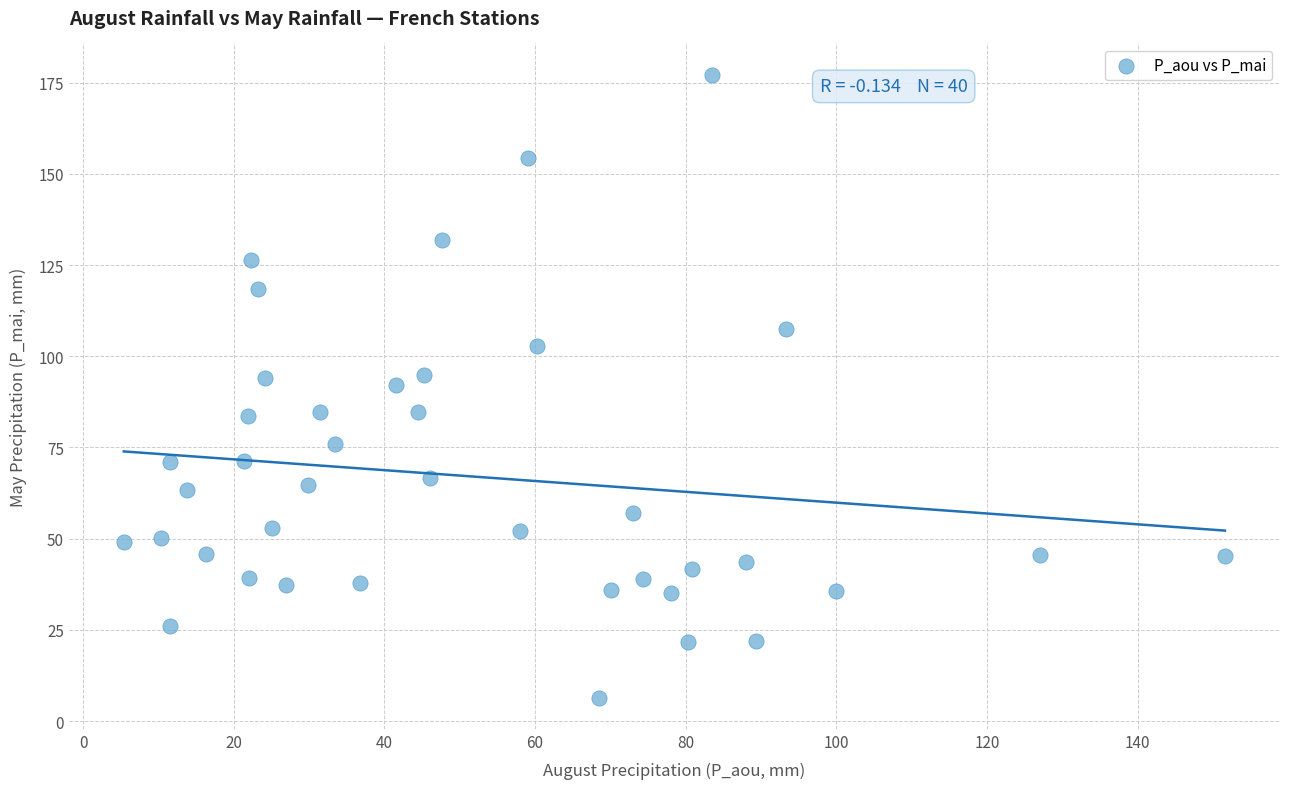

What is the range of X values (max minus min)?

146.2